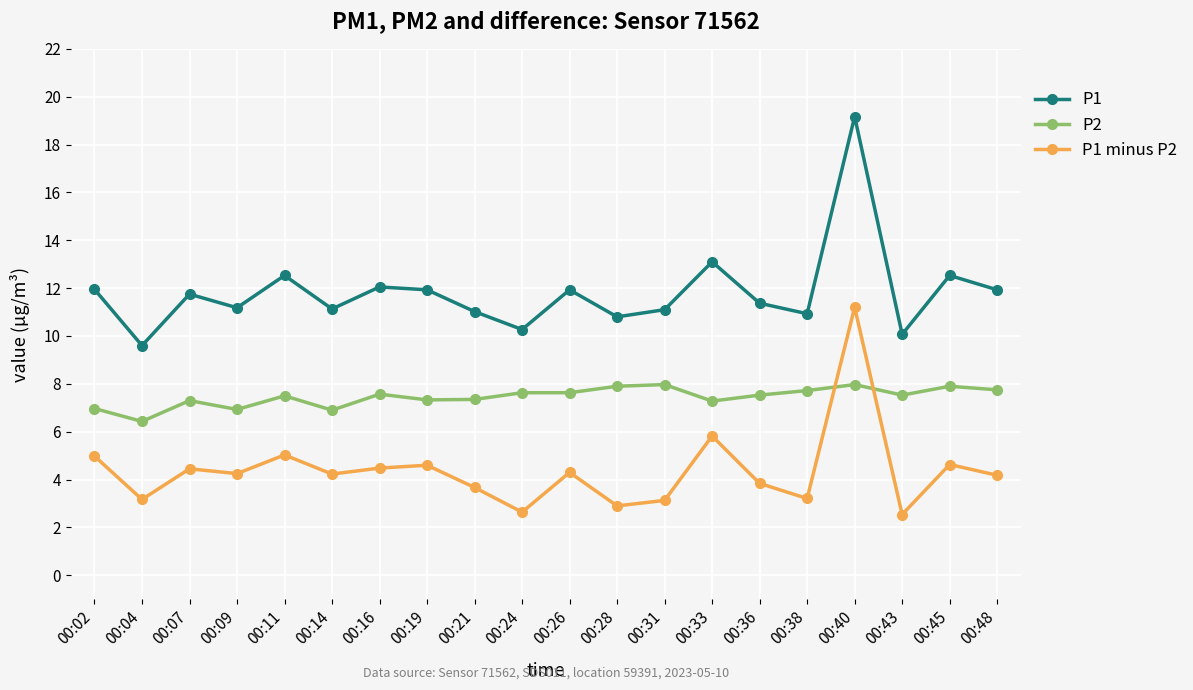

The P1 series shows 11.9 at 00:19. True or false?

True